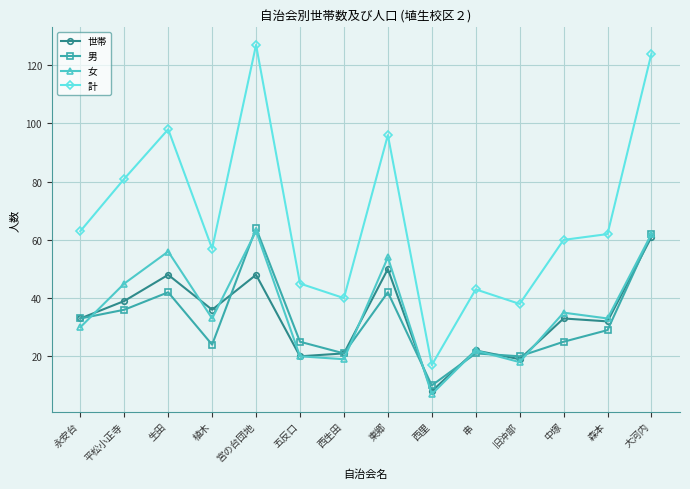

True or false: 女 has more than 2 points higher than both neighbors.

True